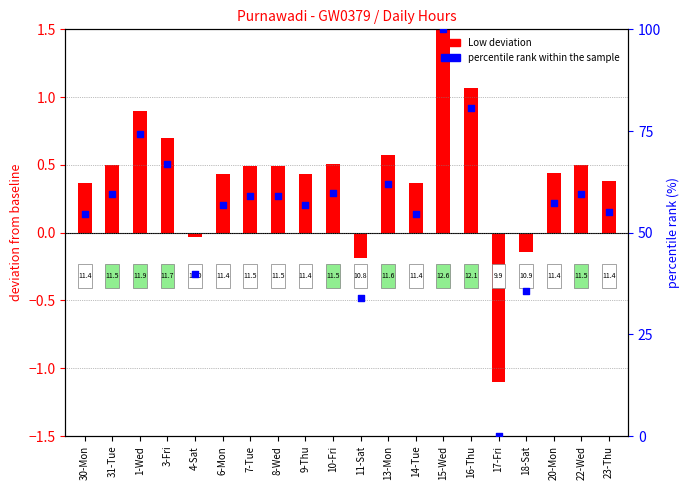

Is the value of Low deviation from baseline at 31-Tue greater than the value of percentile rank within sample at 15-Wed?

No